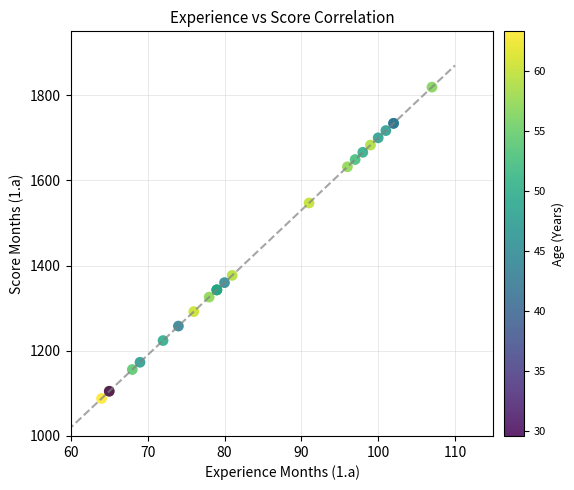

What Y value in the scatter plot is closest to 1453?

1377